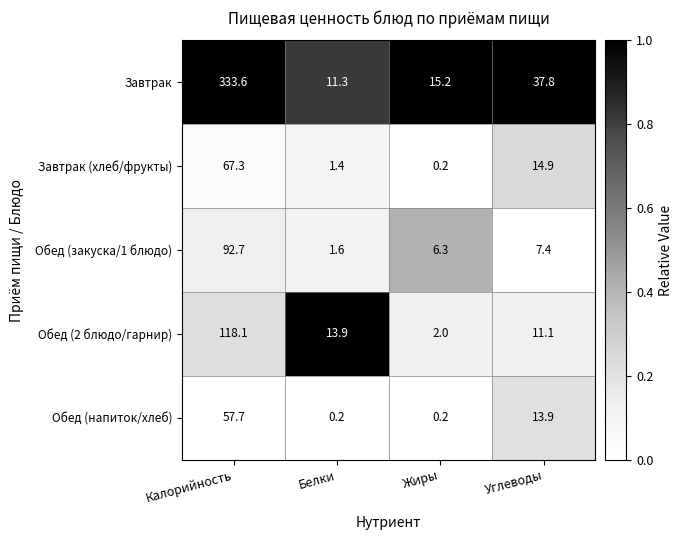

What is the total value across all series at Белки?

28.4